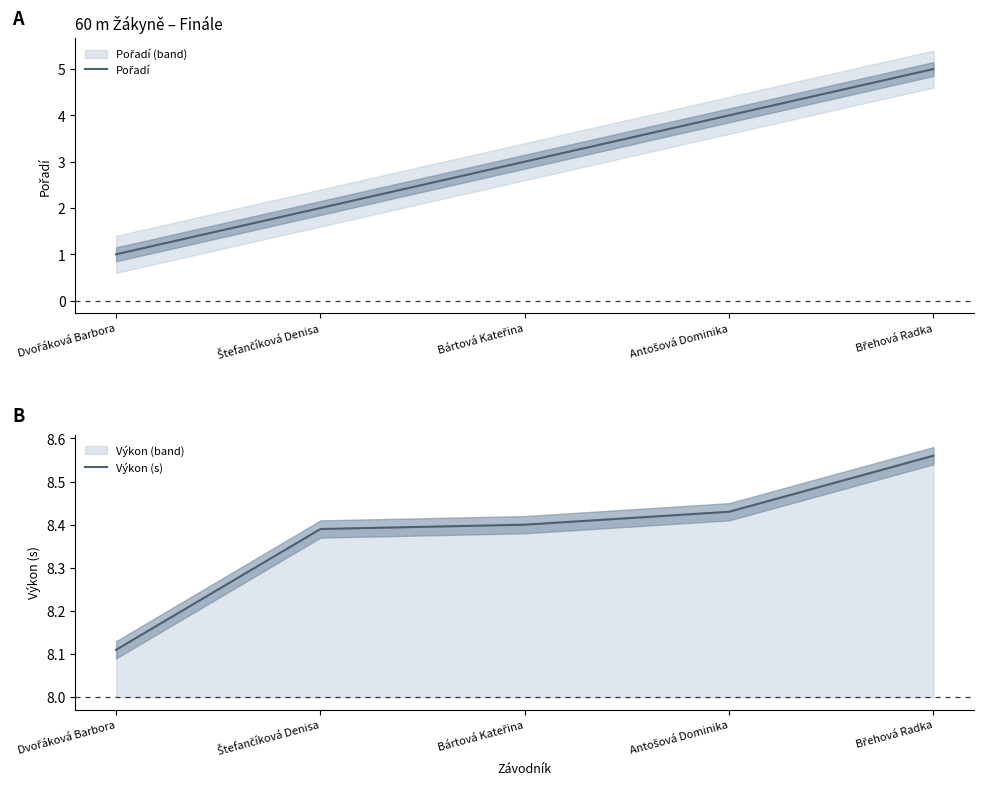

What is the label of the 5th point from the left?

Břehová Radka